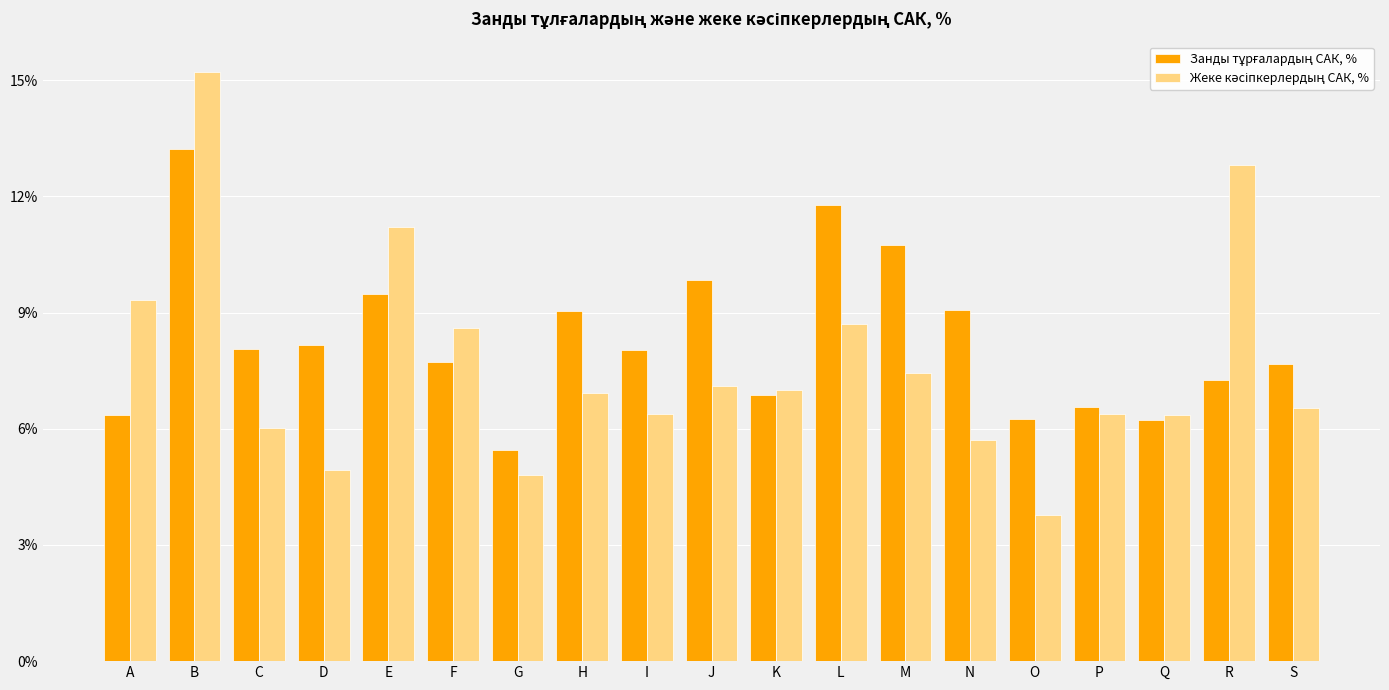

What is the greatest value displayed?

15.2